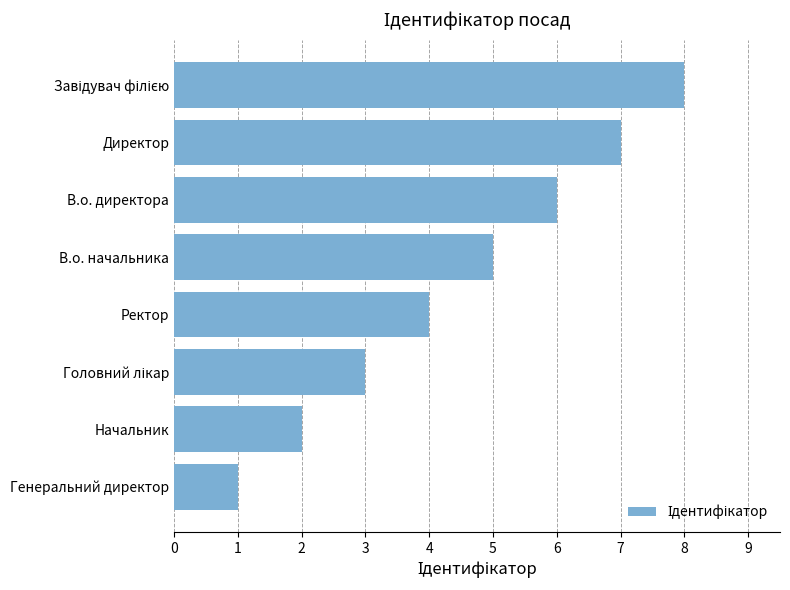

Which label corresponds to the smallest value in the chart?

Генеральний директор